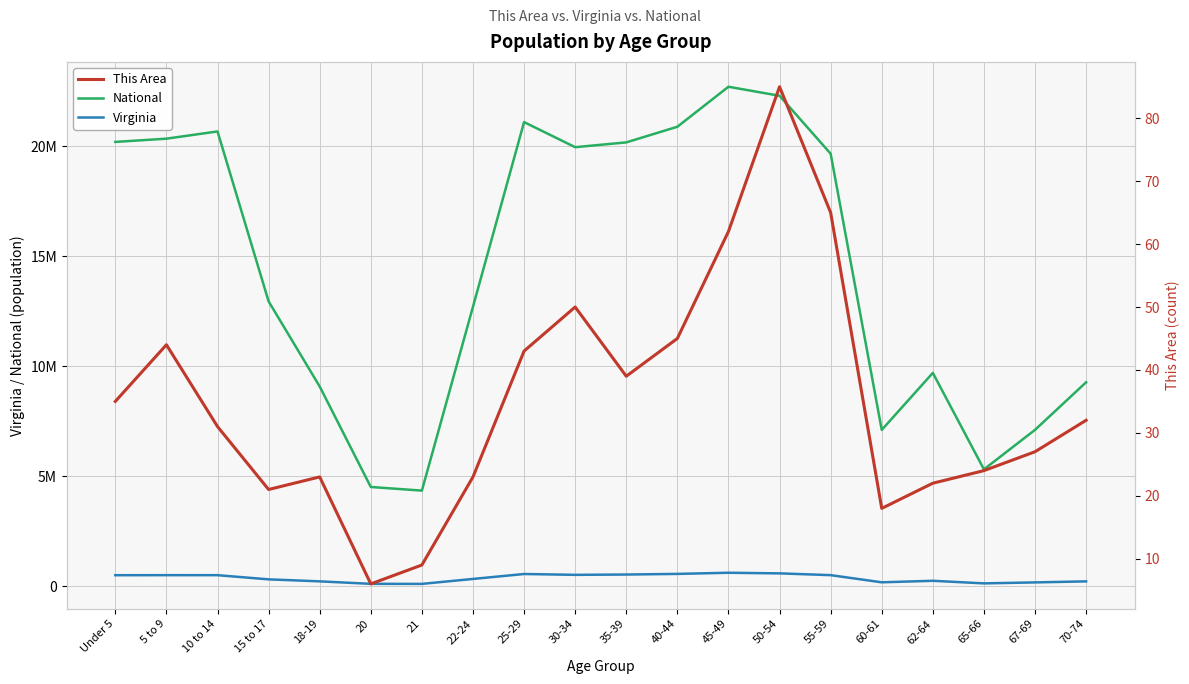

Which series changed the most between 10 to 14 and 22-24?

National